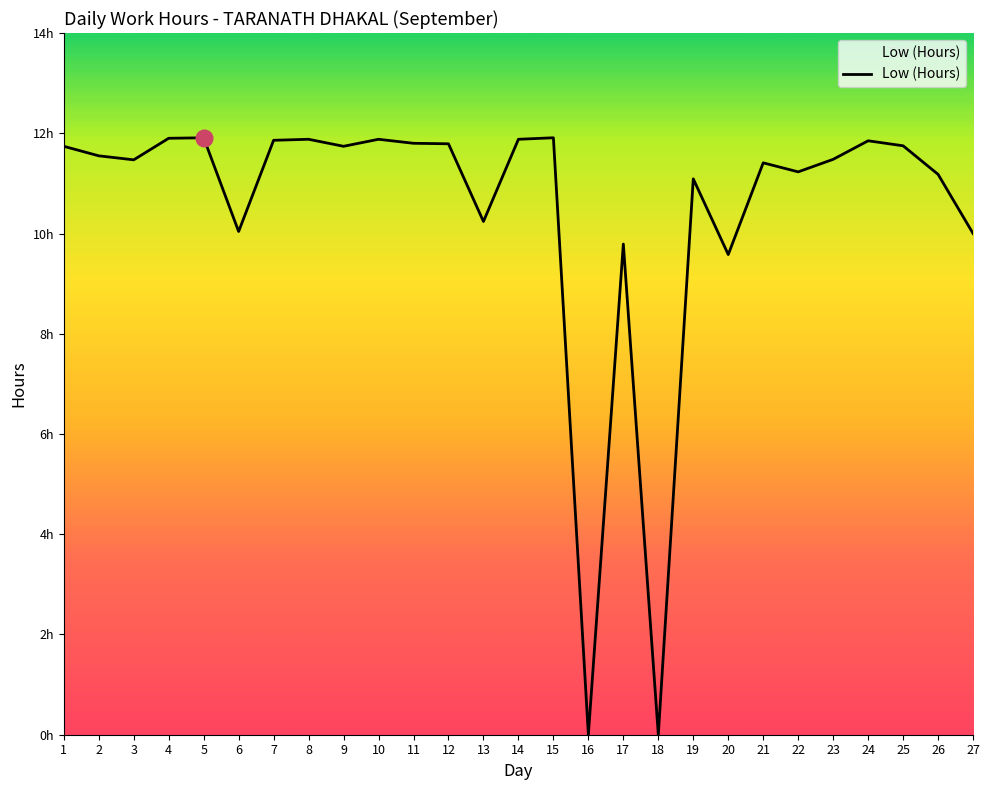

The value at 21 is 17.3. True or false?

False